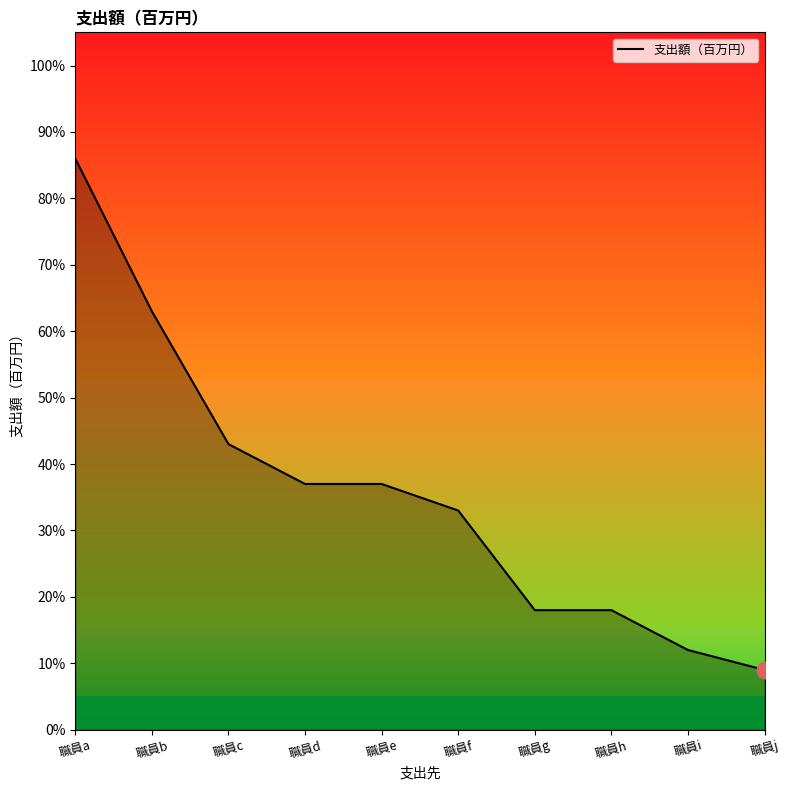

Is this an area chart (filled region under the line)?

Yes